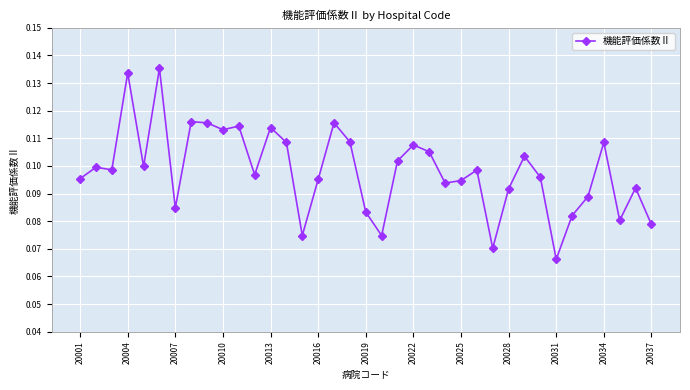

How many lines are shown in the chart?

1